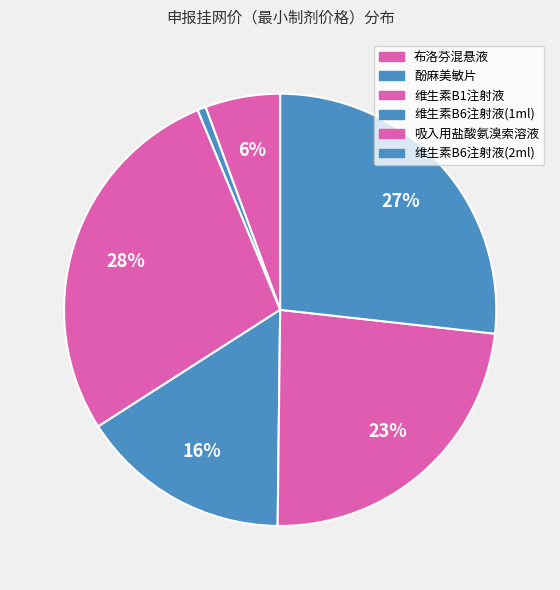

Is it true that 维生素B6注射液(2ml) is 32% of the pie?

False